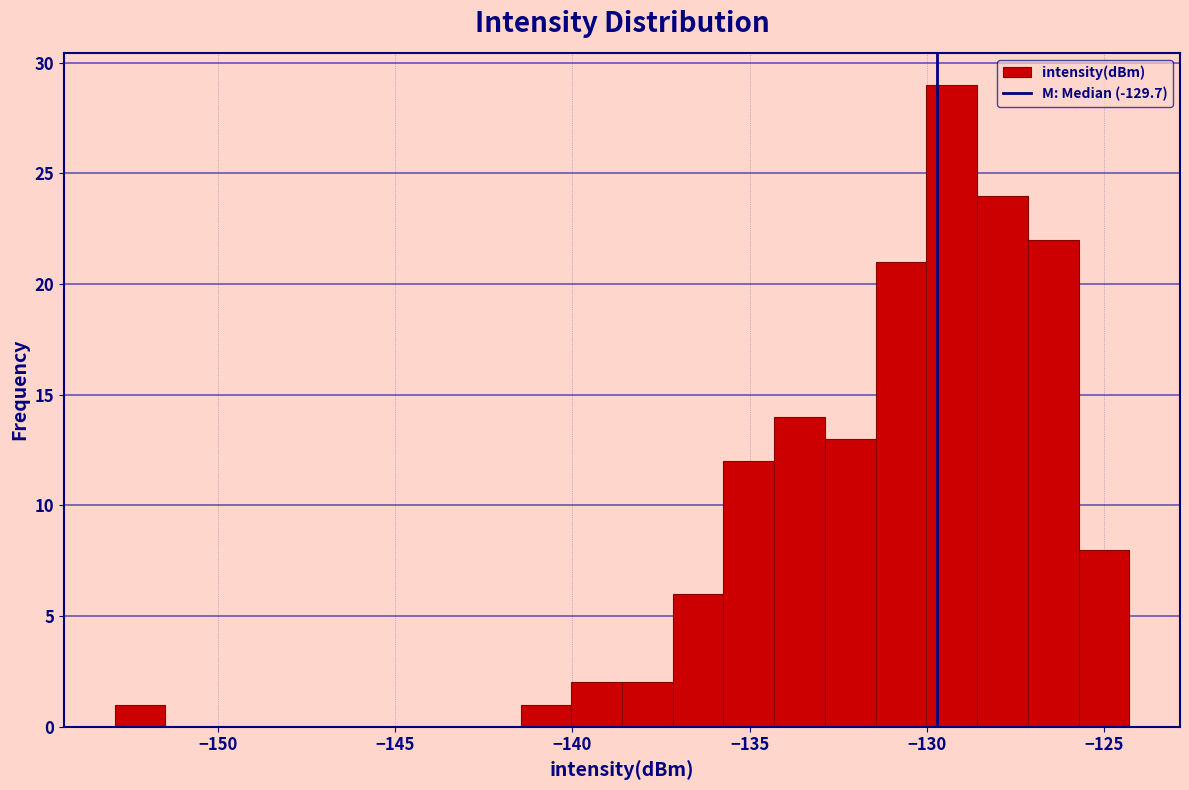

Read against the x-axis, roughly where is the centre of the tallest bar?

-129.5